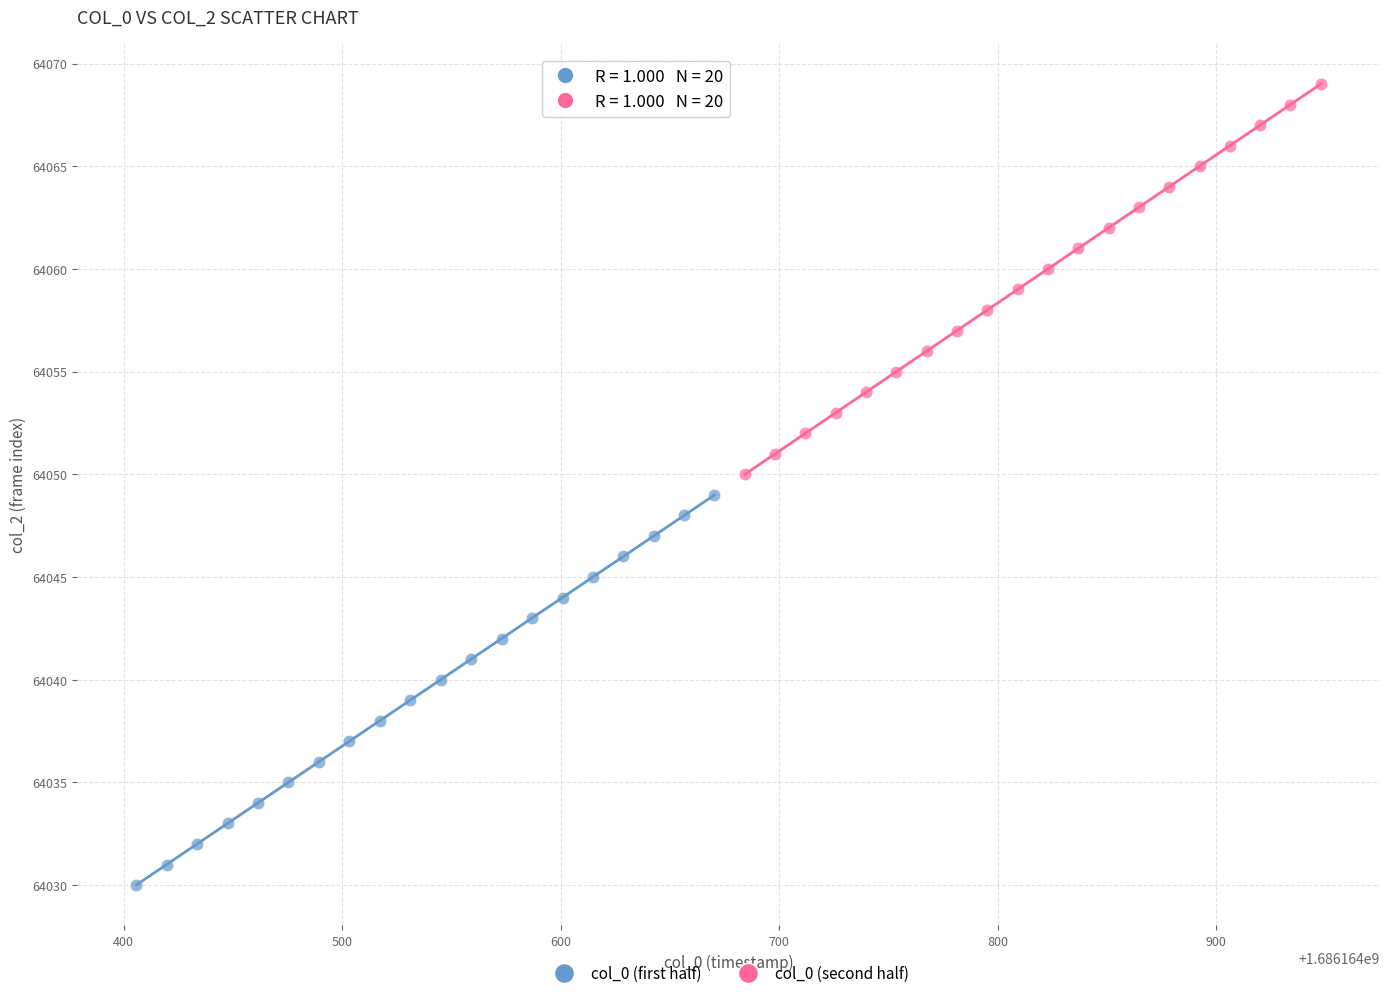

Which series contains the highest Y value?

col_0 (second half)